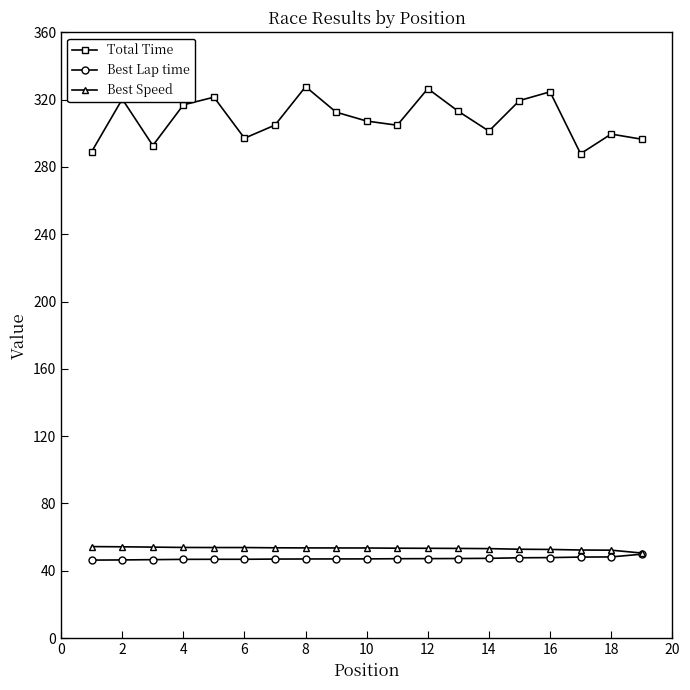

What is the maximum value shown in the chart?

327.7